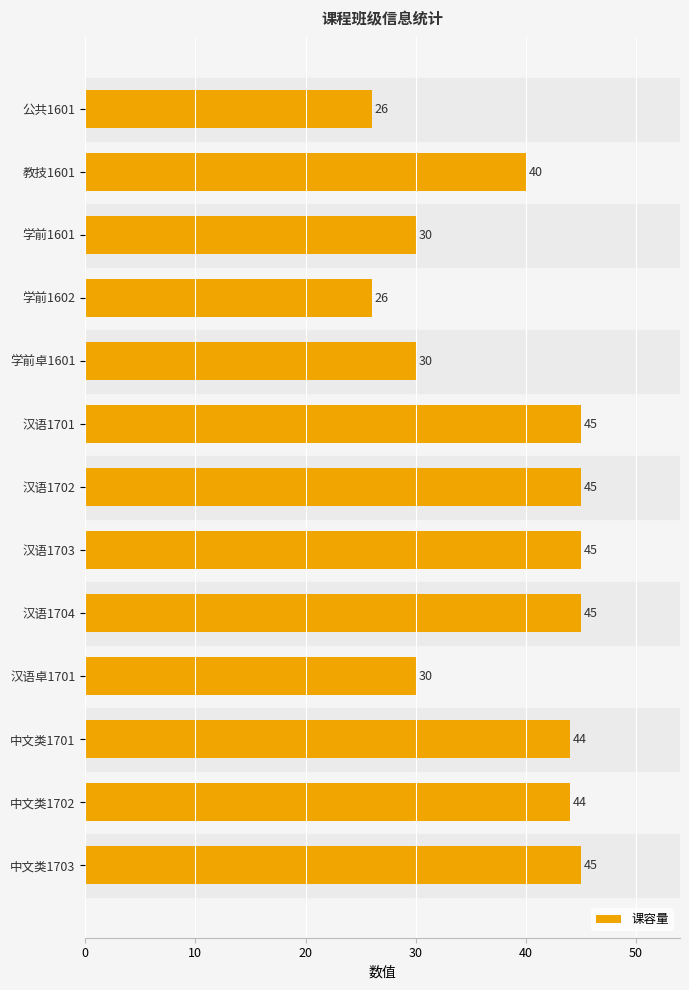

What is the value of the 13th bar from the top?

45